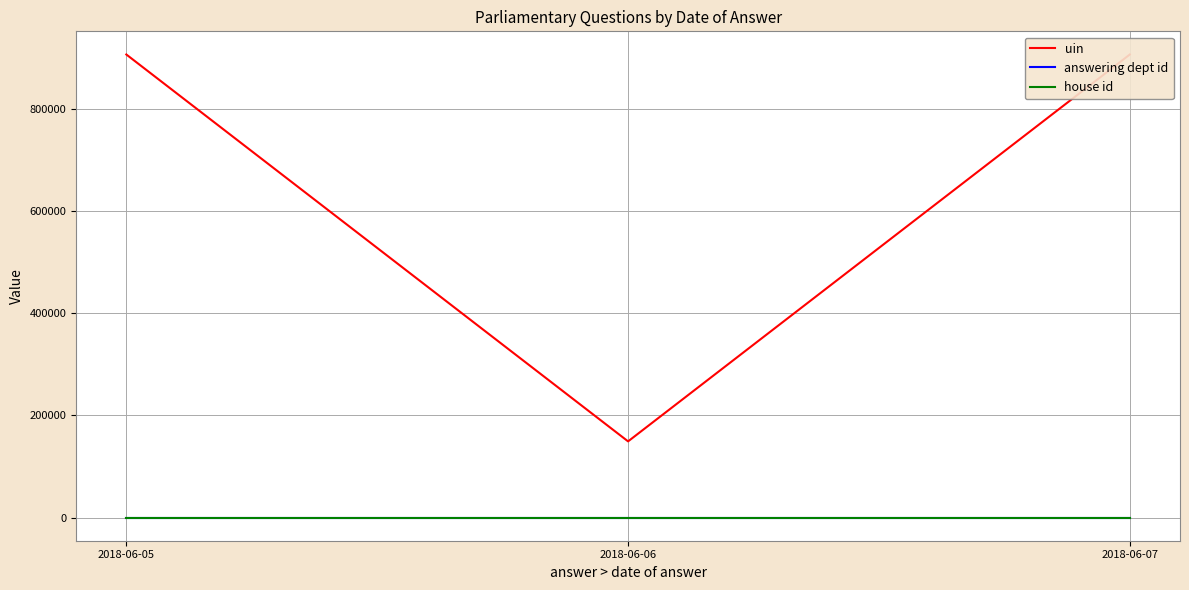

Reading right to left, what are all the values shown in this chart?

uin: 905718	149030	905706
answering dept id: 13	13	13
house id: 1	1	1